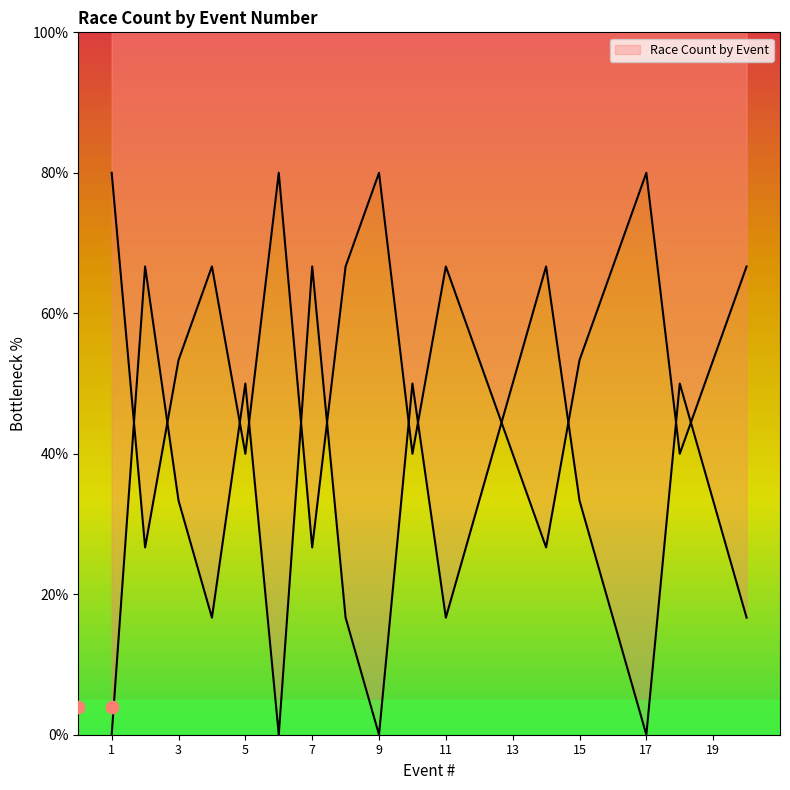

What is the change in value from 7 to 18?

-16.7